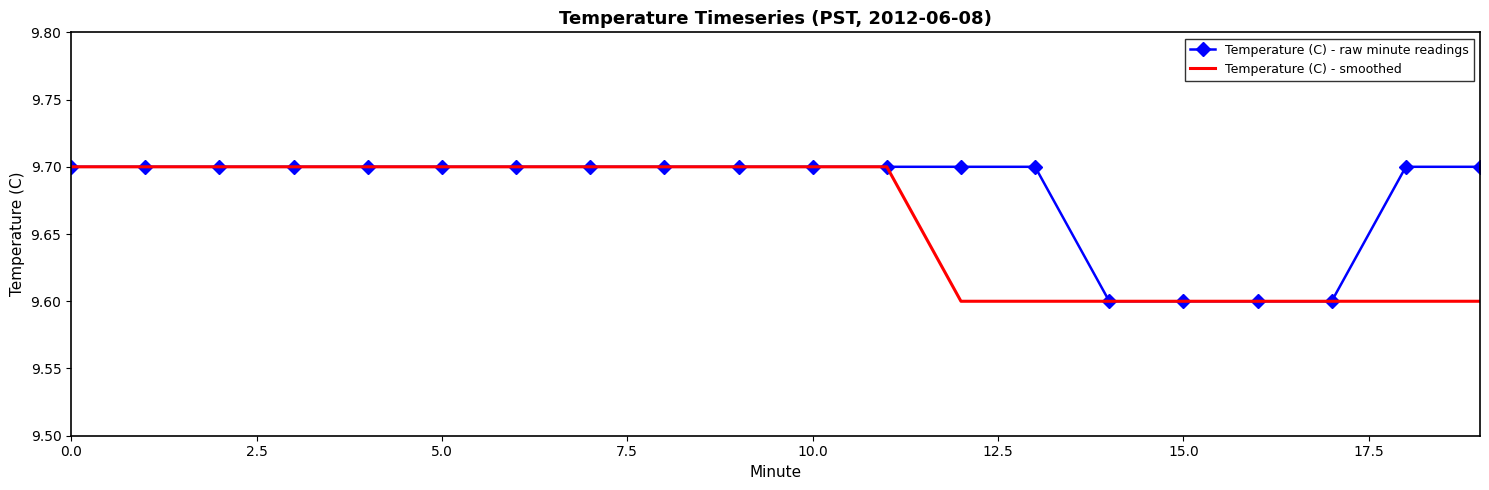

Rank the series by their average value, from highest to lowest.

Temperature (C) - raw minute readings, Temperature (C) - smoothed